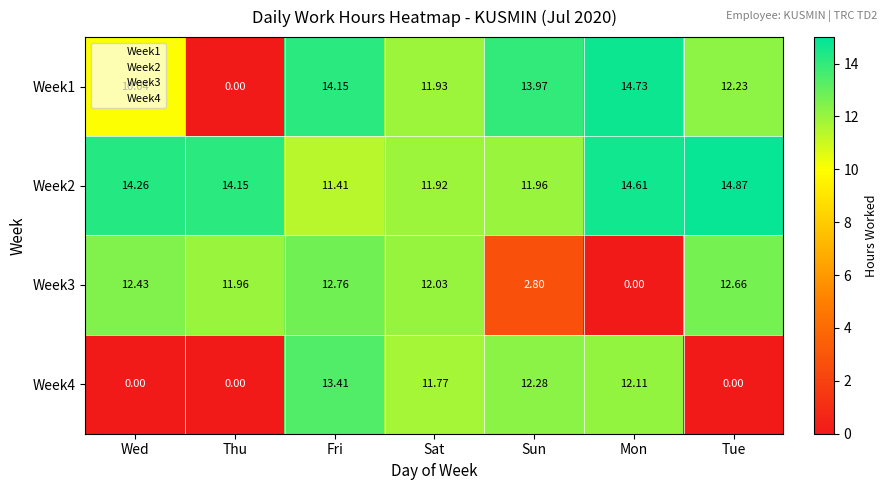

At which category is the sum across all series the highest?

Fri